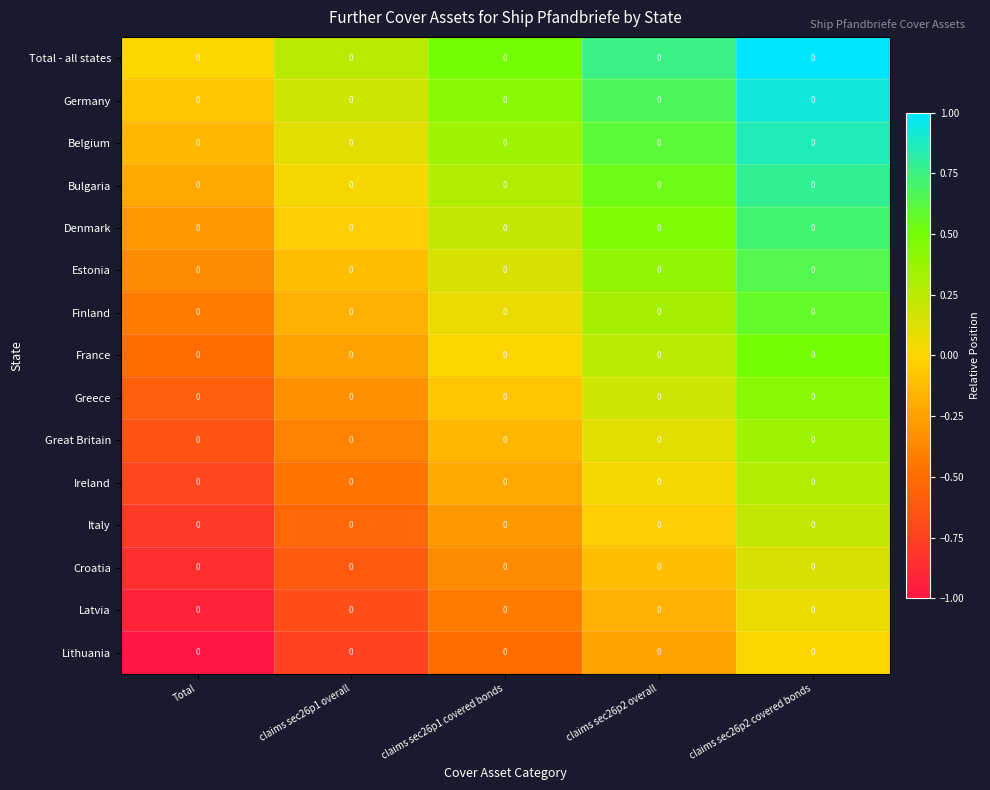

Between Total and claims sec26p1 overall, which is larger?

claims sec26p1 overall